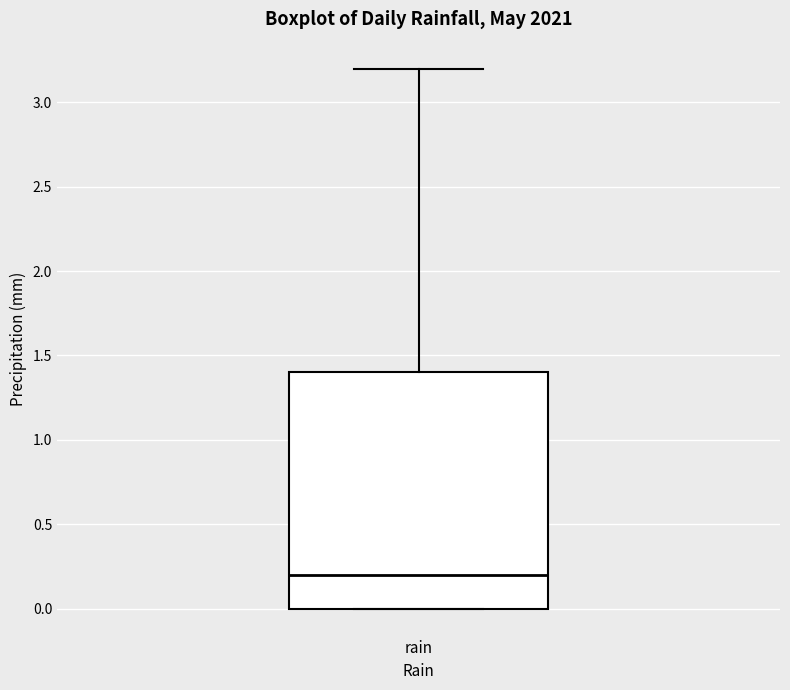

Read this box plot against the y-axis: the position of the median line, the range covered by the box, and the ends of both whiskers. The values are not printed on the chart, so give them approximately, as read against the axis.

median 0.2, box 0.0 to 1.4, whiskers 0.0 to 3.2